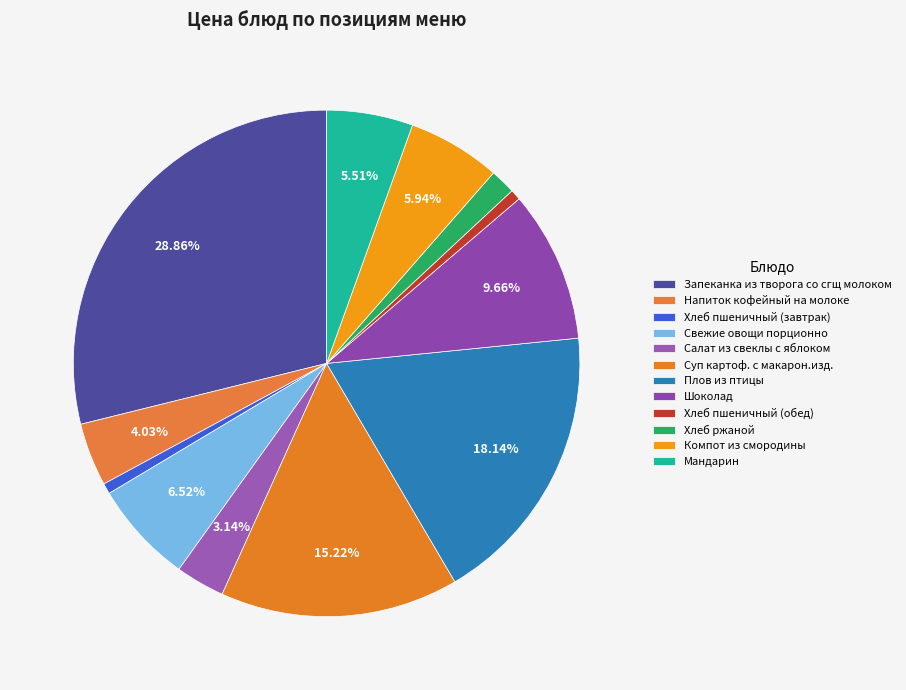

To the nearest percent, what is the combined percentage of Хлеб пшеничный (завтрак) and Напиток кофейный на молоке?

5%